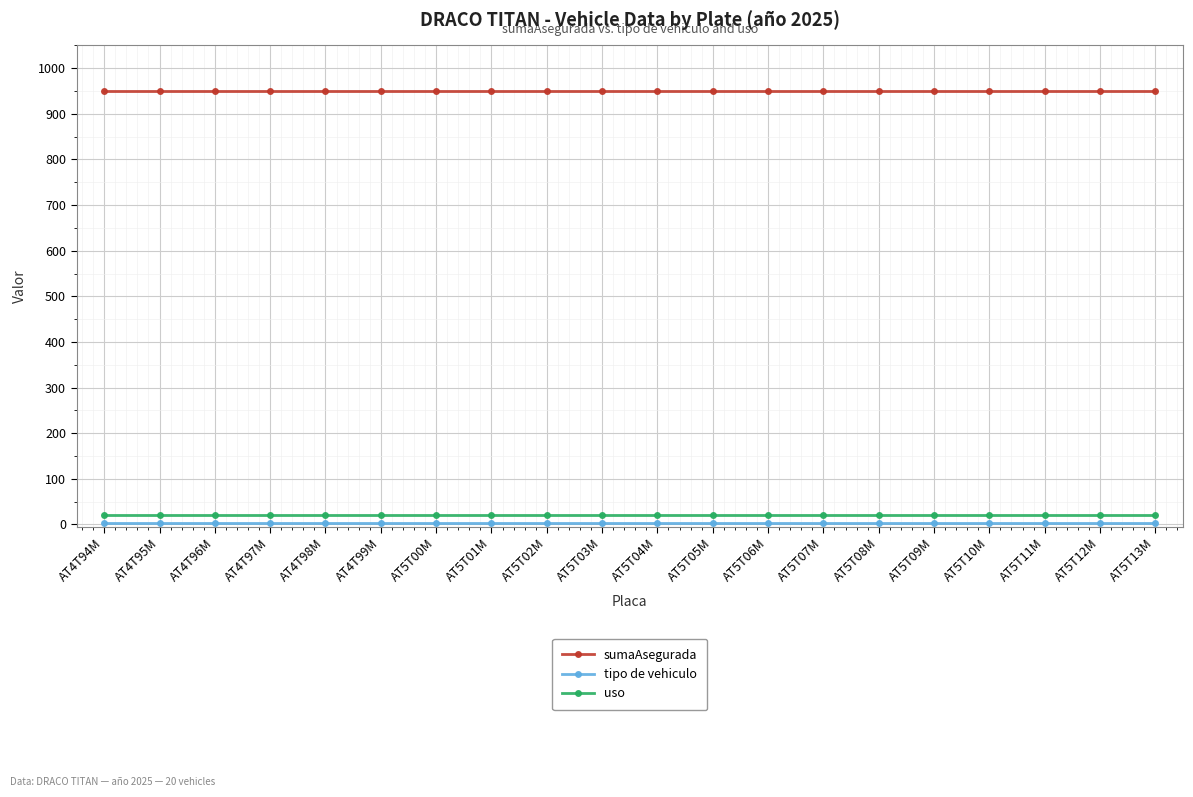

How many series are shown in this chart?

3